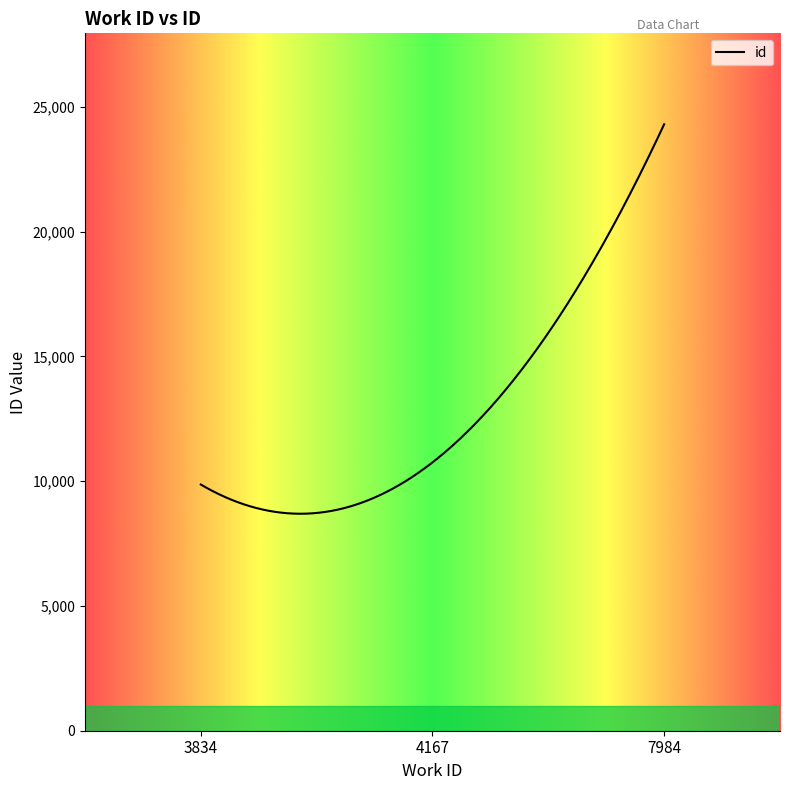

What is the greatest value displayed?

24300.0